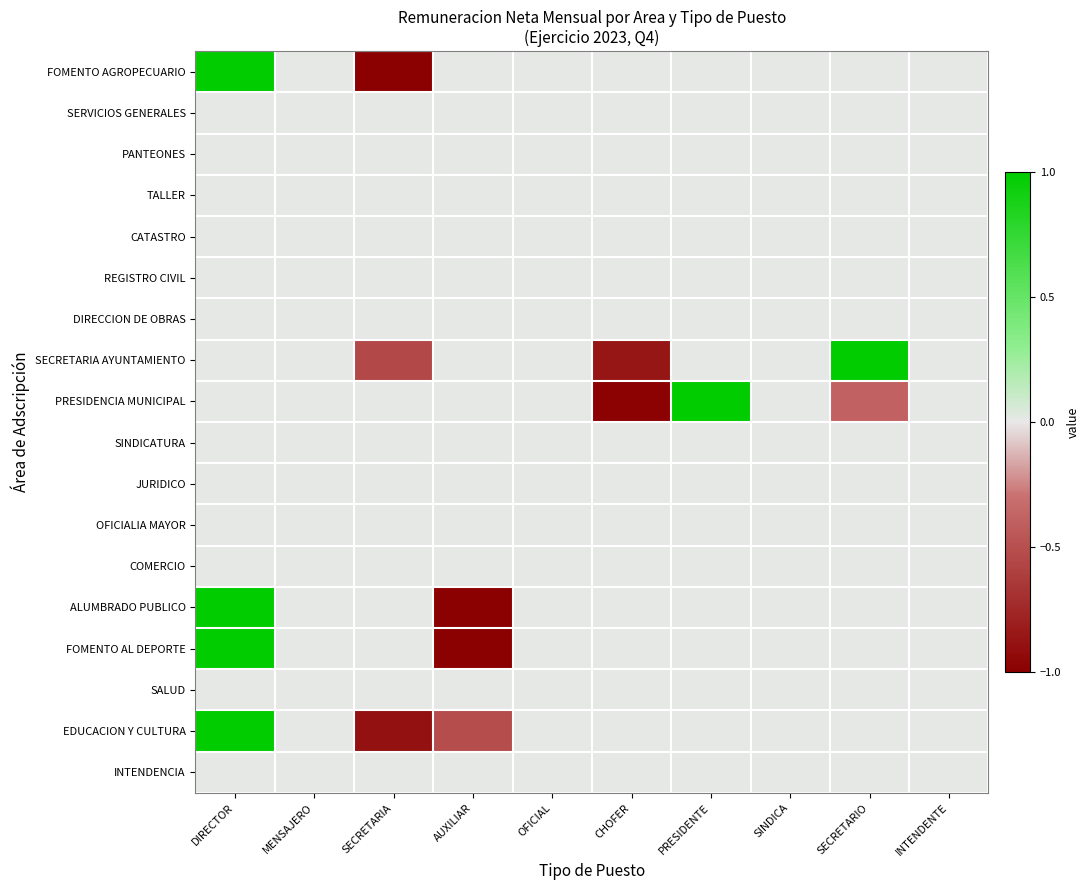

What is the total value across all series at CHOFER?

-1.8